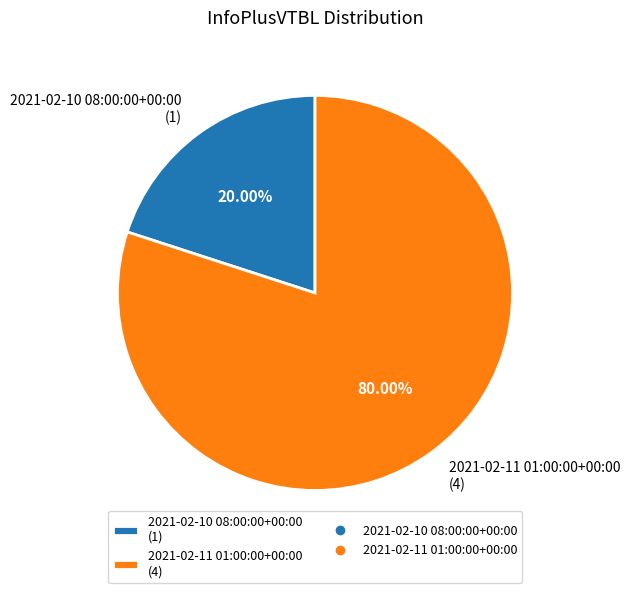

What is the smallest slice in the pie chart?

2021-02-10 08:00:00+00:00